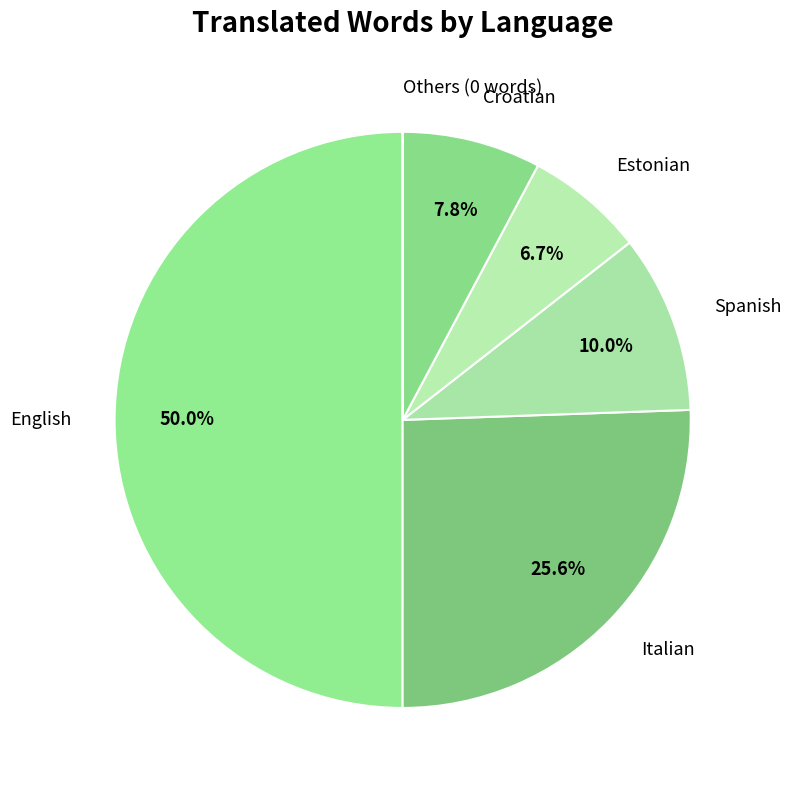

Does Croatian account for over 50% of the chart?

No